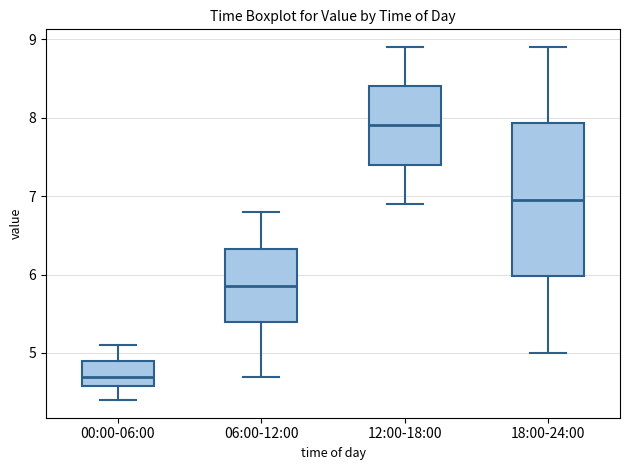

Which box is the tallest, from its lower edge to its upper edge?

18:00-24:00